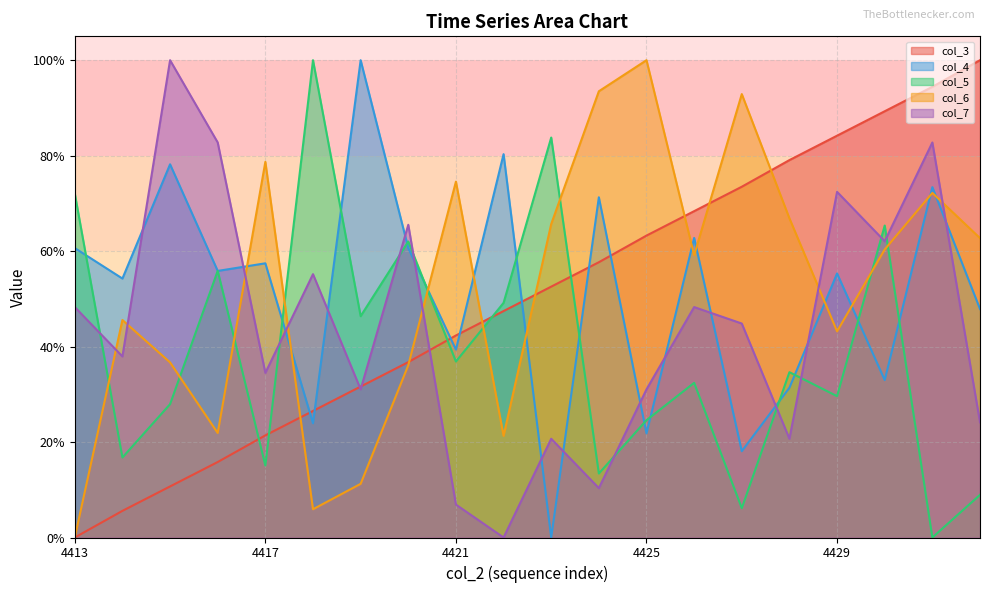

Between 4428 and 4432, which series saw the biggest shift?

col_5